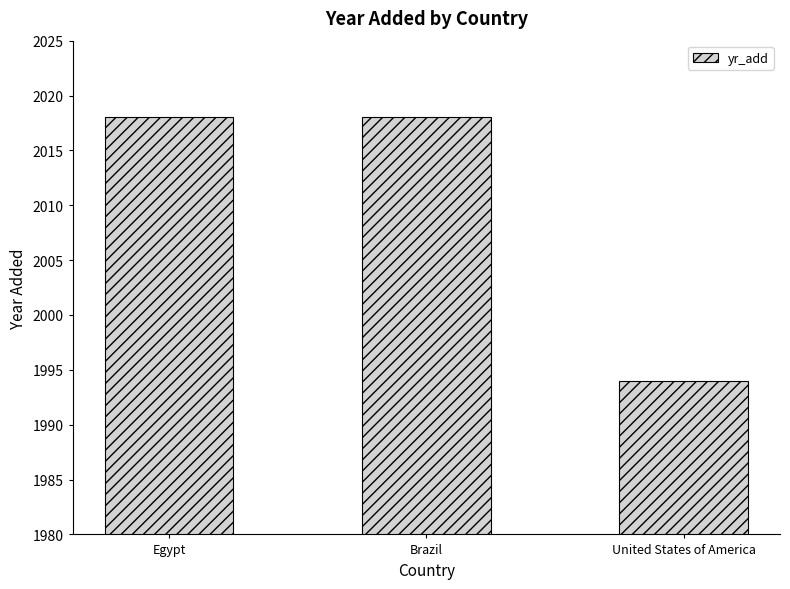

What is the ratio of the value at Egypt to the value at United States of America?

1.0